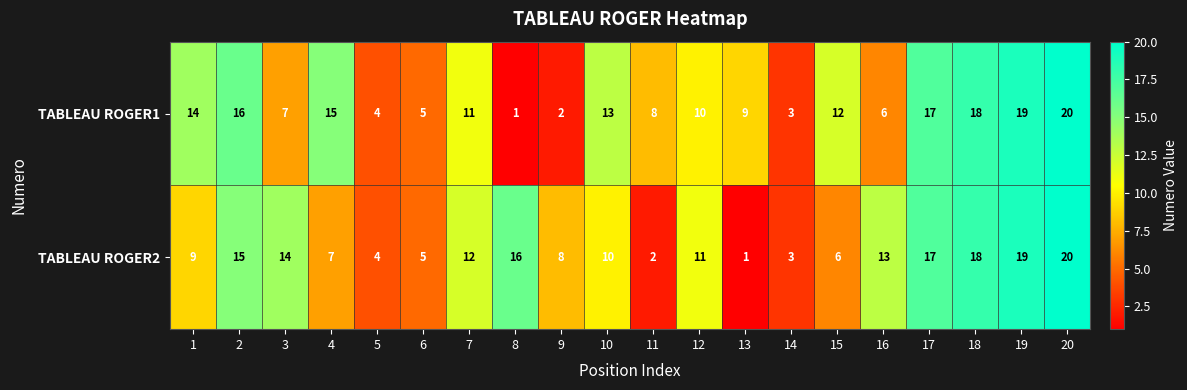

What is the greatest value displayed?

20